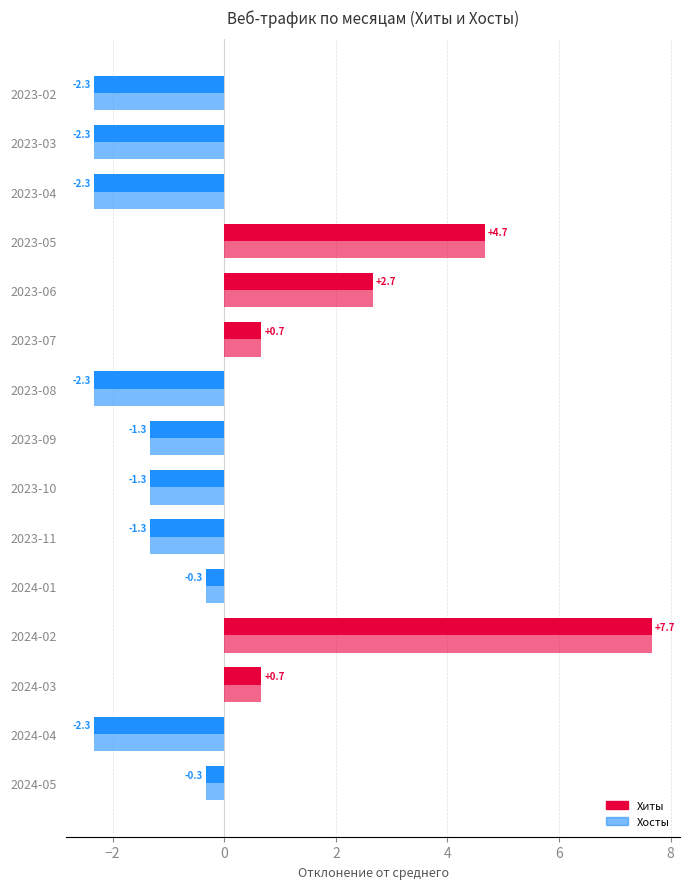

How many values in Хиты are below zero?

10